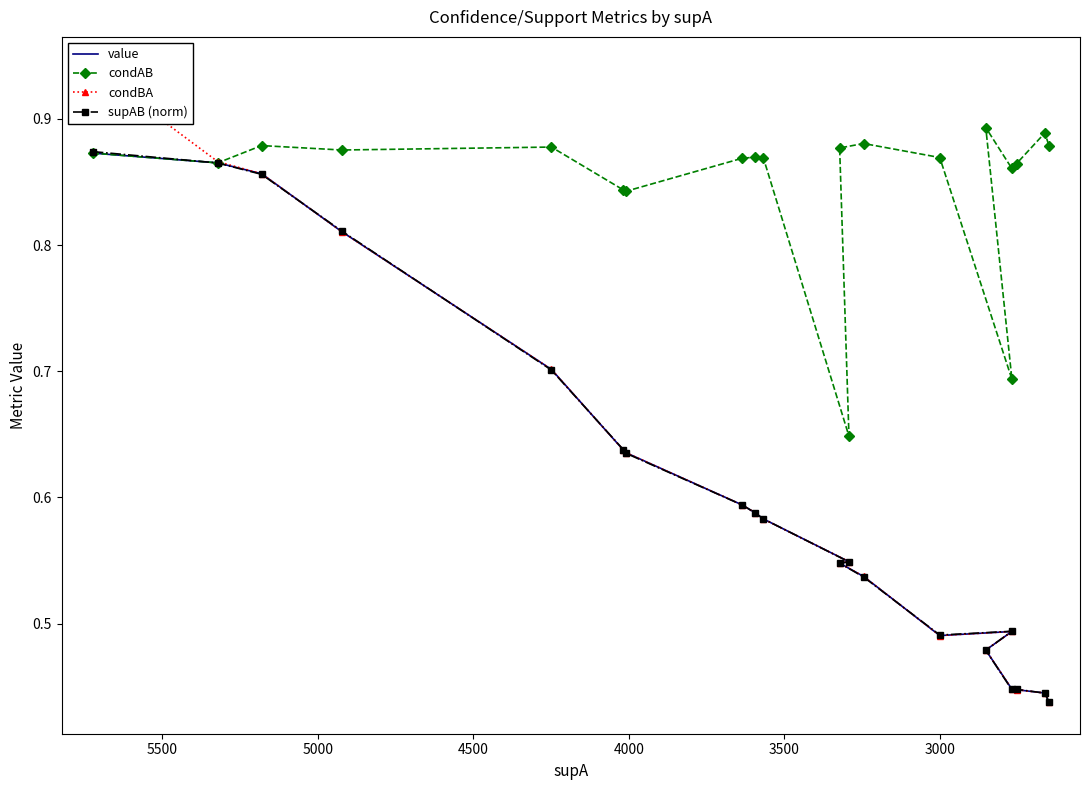

True or false: supAB (norm) has more than 2 interior local peaks.

False